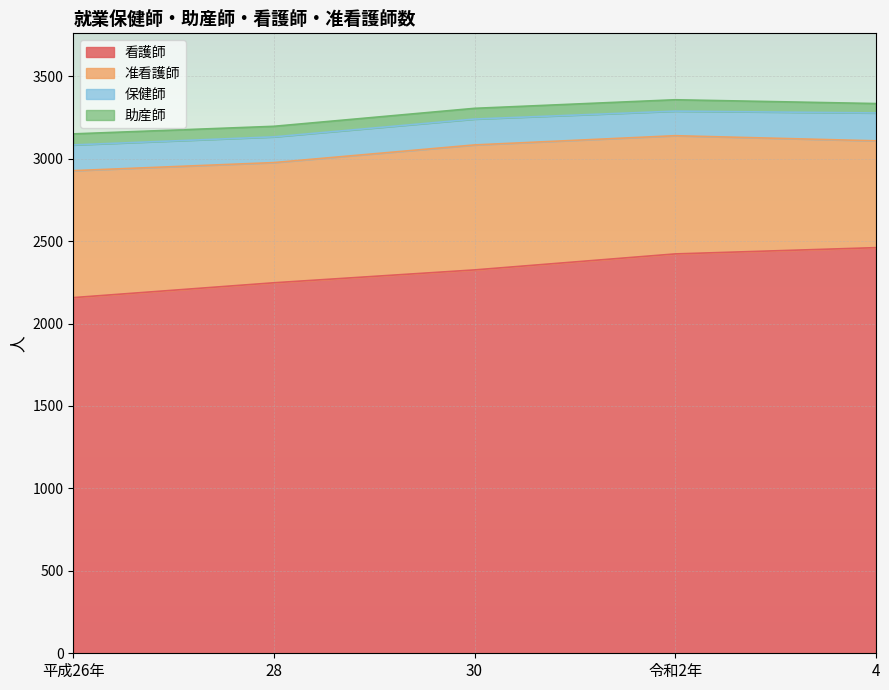

What is the value of the 准看護師 point at the 4th from the left?

717